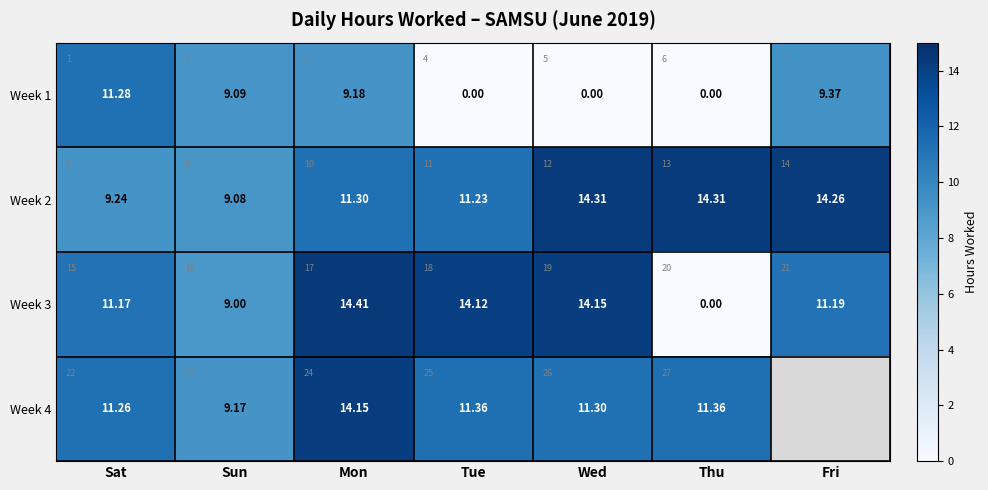

Is the value of Week 3 at Thu greater than the value of Week 2 at Sun?

No